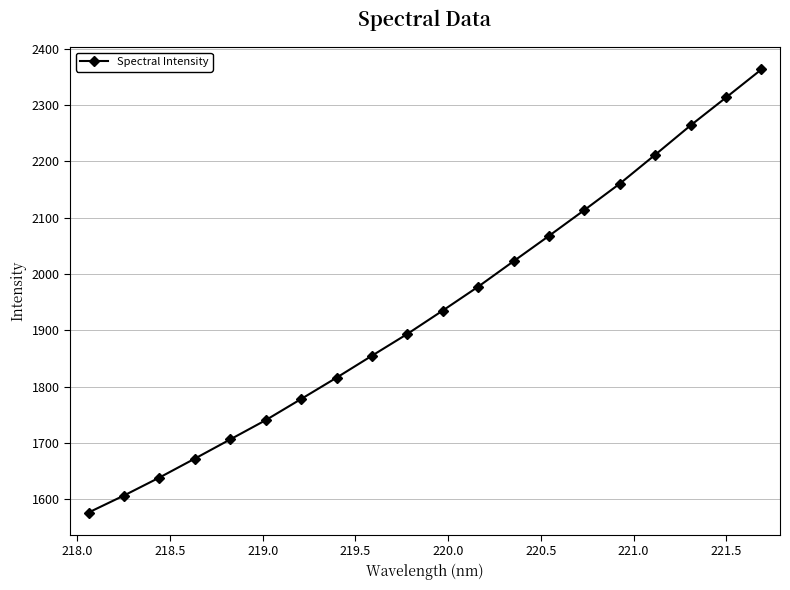

What is the greatest value displayed?

2363.7